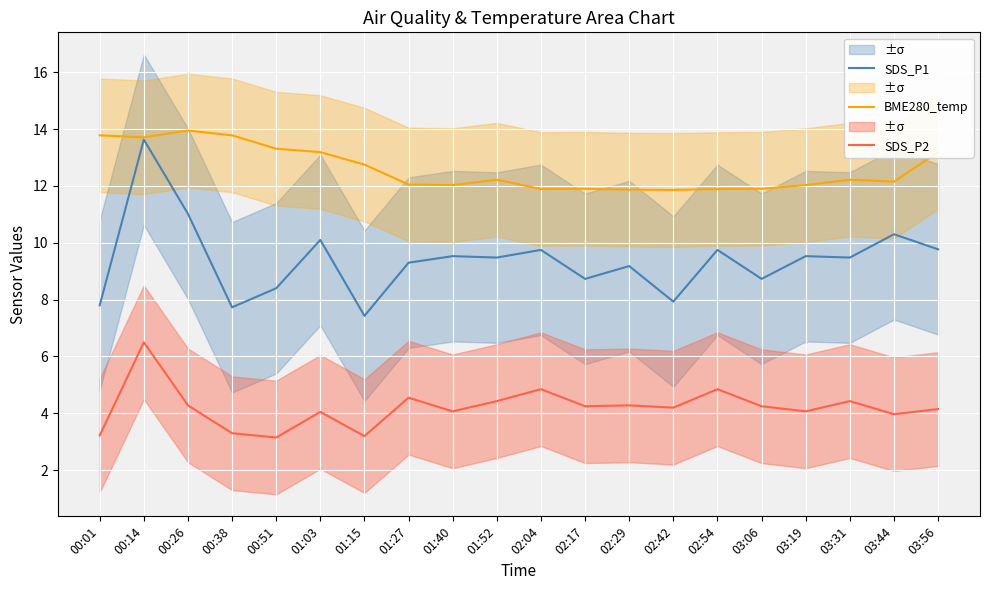

True or false: SDS_P2 and BME280_temp cross at least once.

False